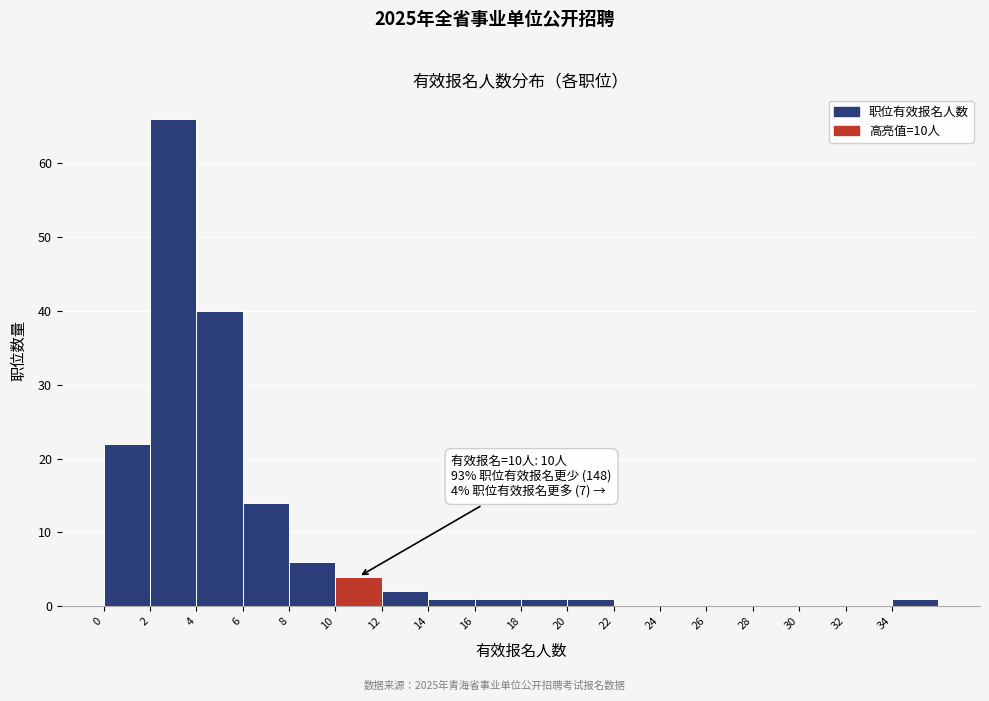

Over which range of the x-axis is the bar tallest?

2 to 4